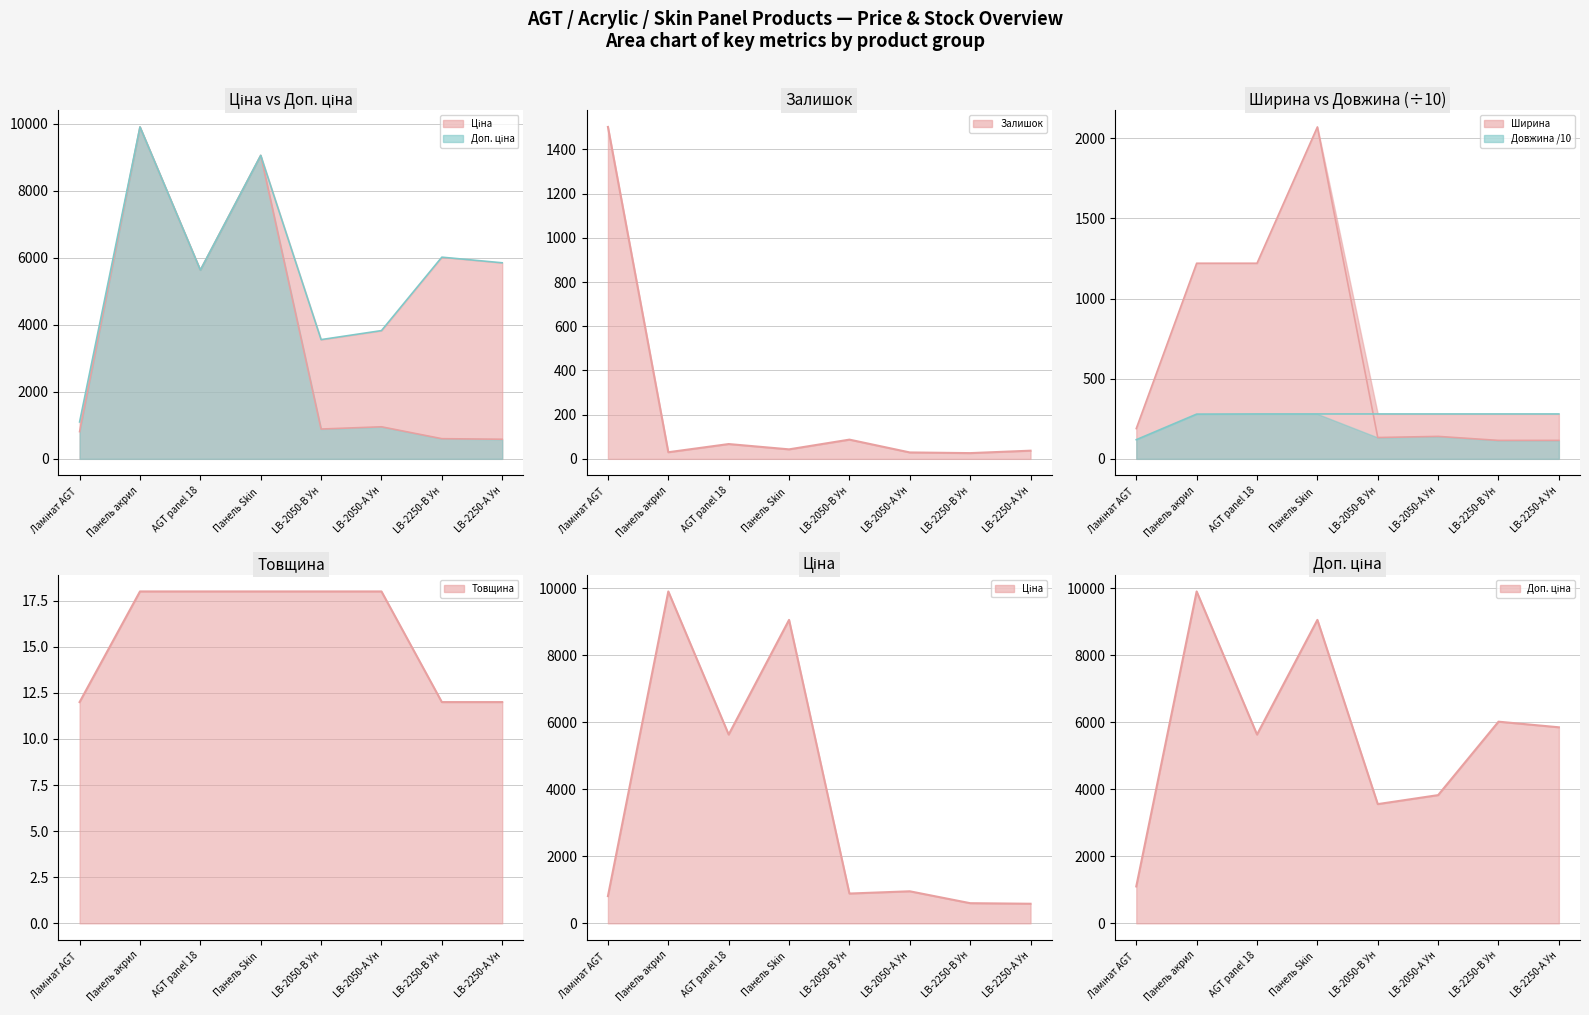

Rank the series by their maximum value, from lowest to highest.

Товщина line, Довжина /10 line, Залишок line, Ширина line, Ціна line, Доп. ціна line